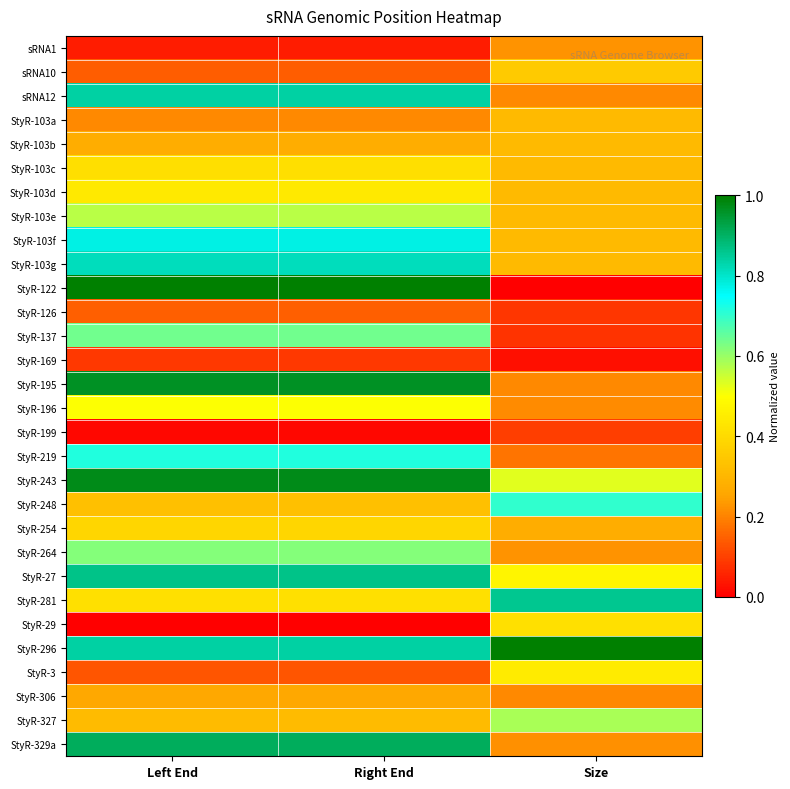

Which series has the widest spread of values?

StyR-122